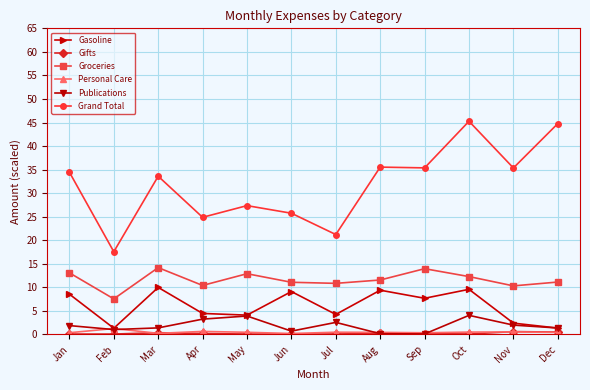

Count the Personal Care values in the range 0 to 1.

11